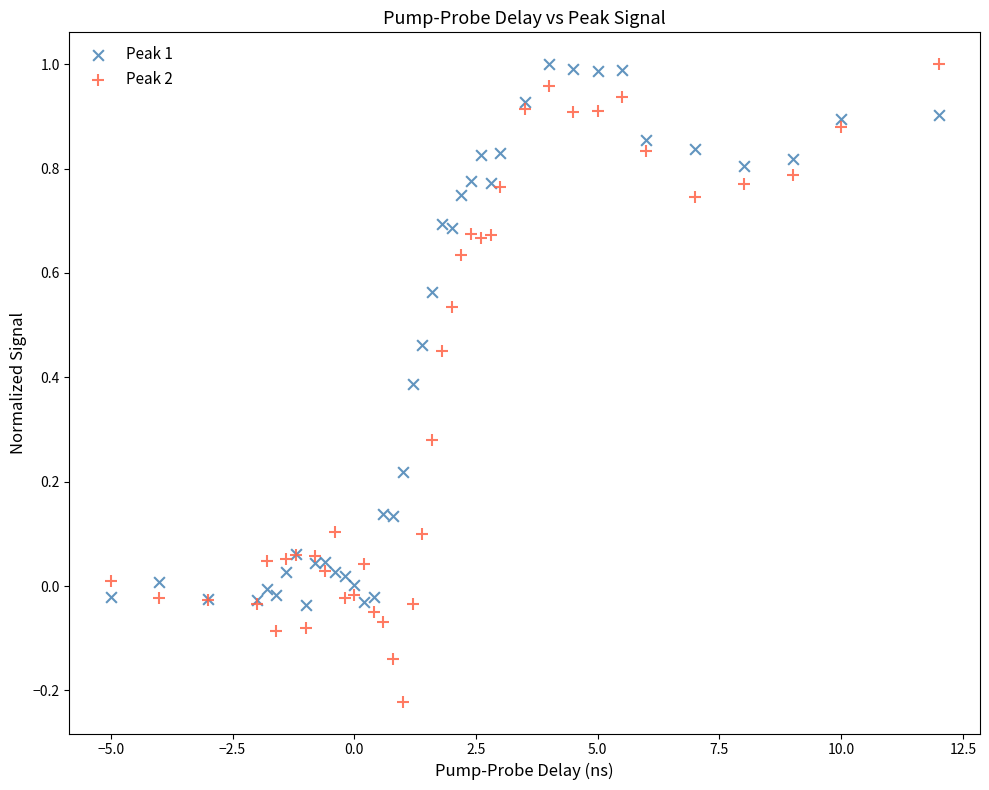

Which series contains the lowest Y value?

Peak 2